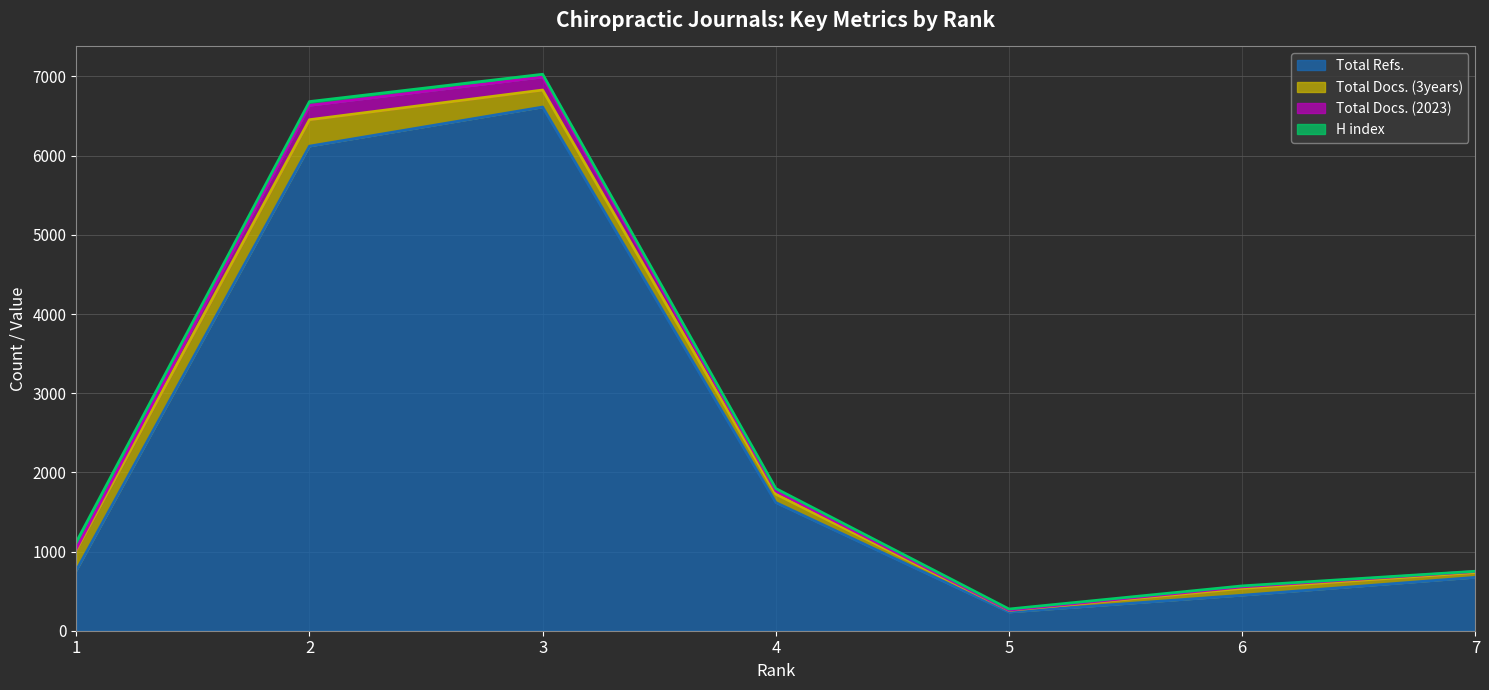

Read the Total Docs. (3years) (line) value at 5, to the nearest 100.

300